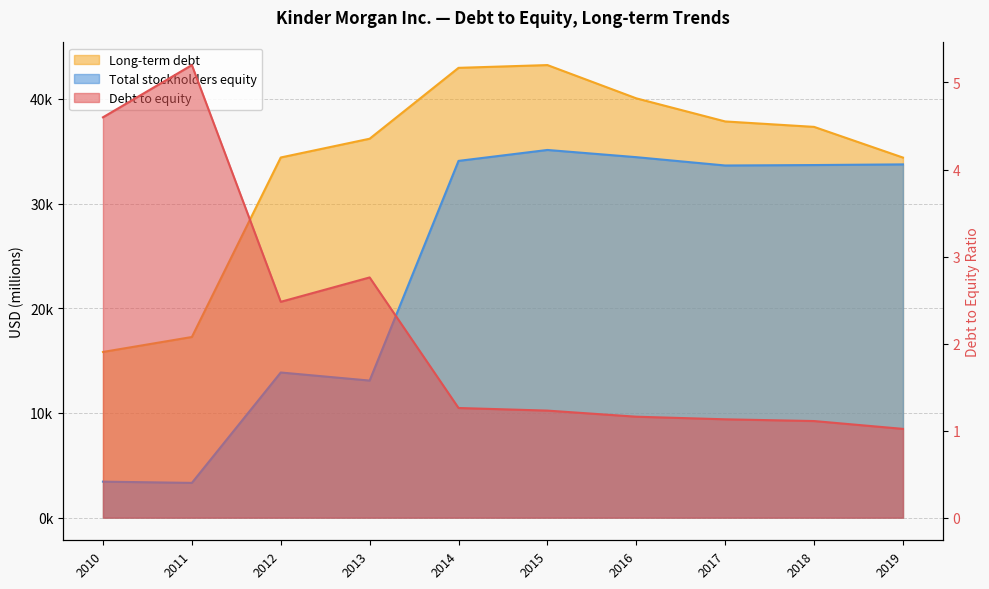

What are all the series names shown in the legend?

Debt to equity, Long-term debt, Total stockholders equity